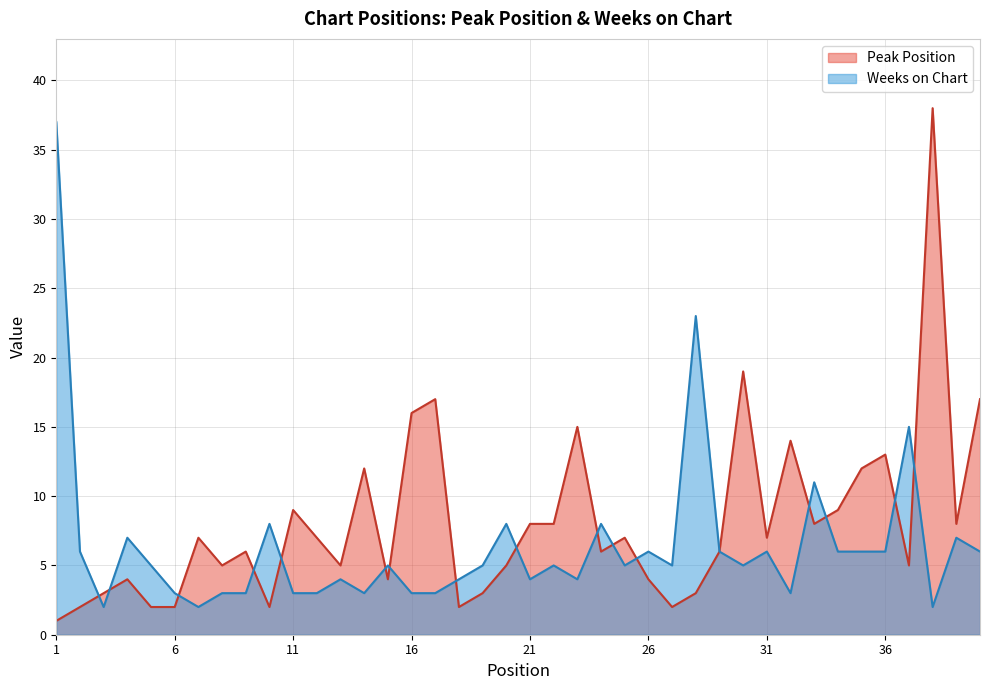

What is the difference between the maximum and minimum values in the Peak Position series?

37